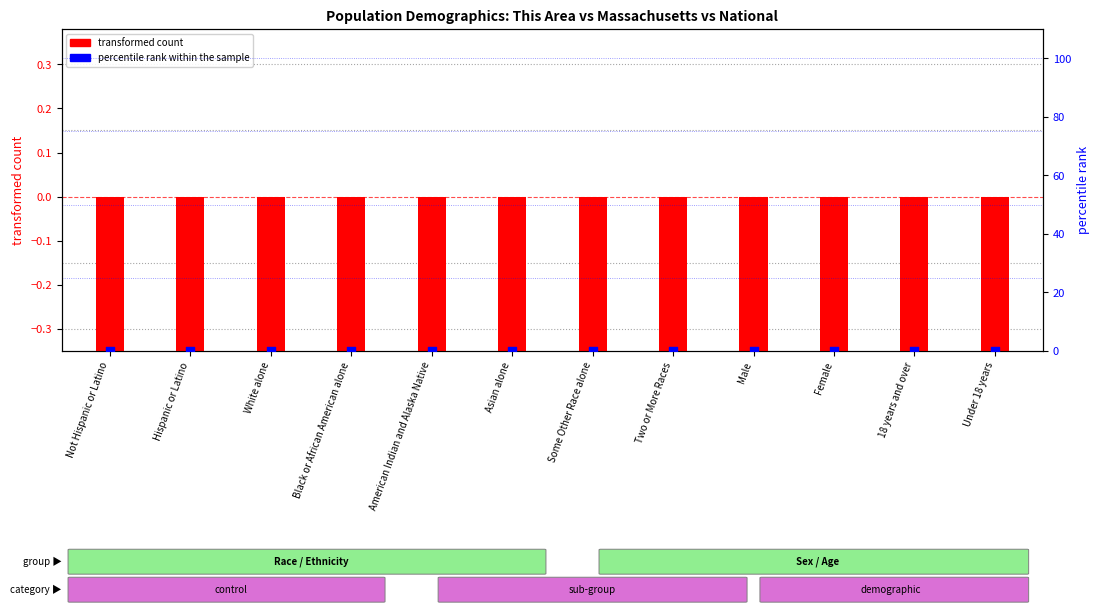

At which category is the sum across all series the highest?

Not Hispanic or Latino